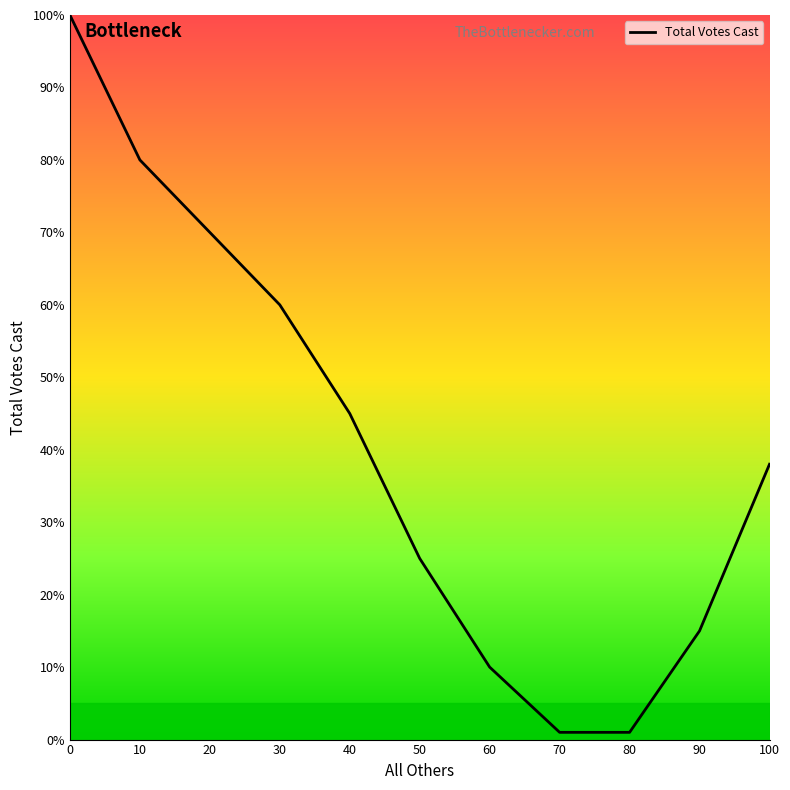

True or false: the data has more than 1 interior local peaks.

False